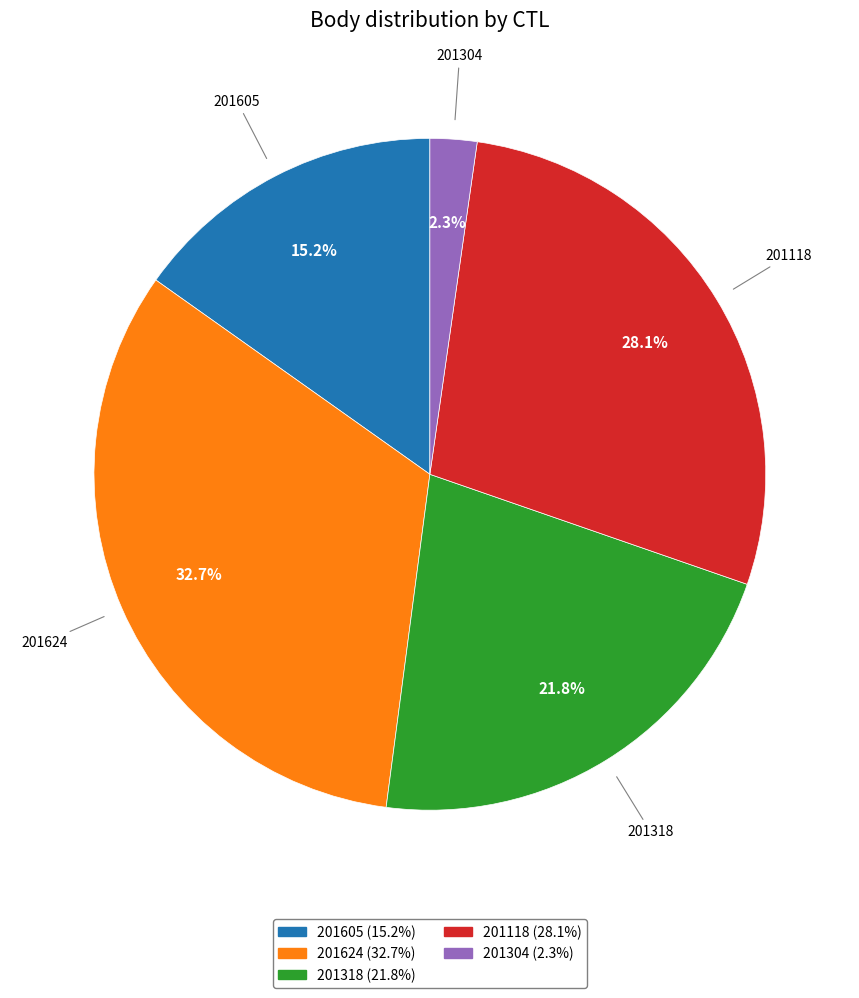

Does 201118 account for over 50% of the chart?

No